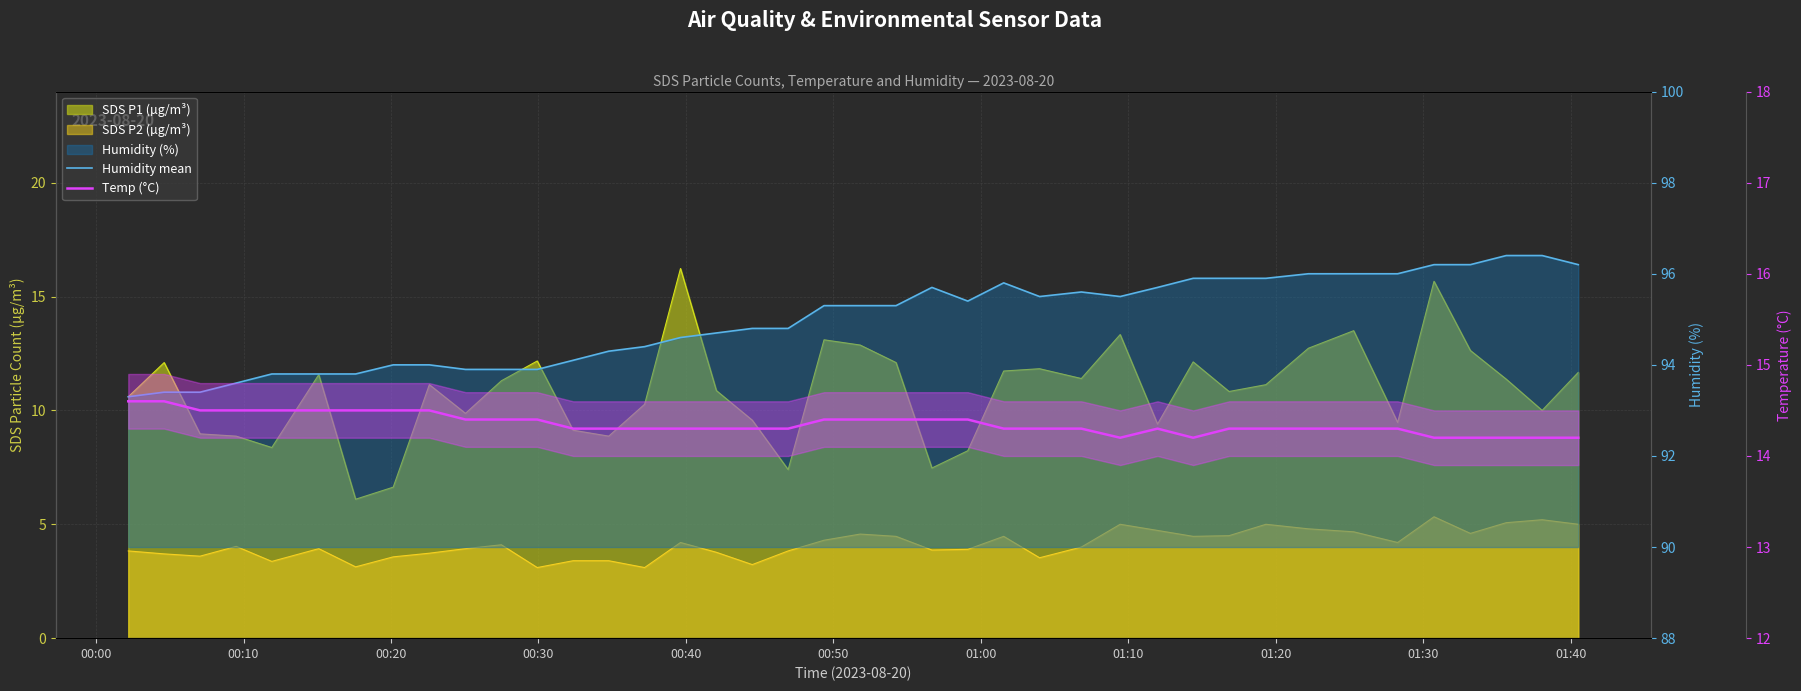

Does the chart display data point markers on the line(s)?

No